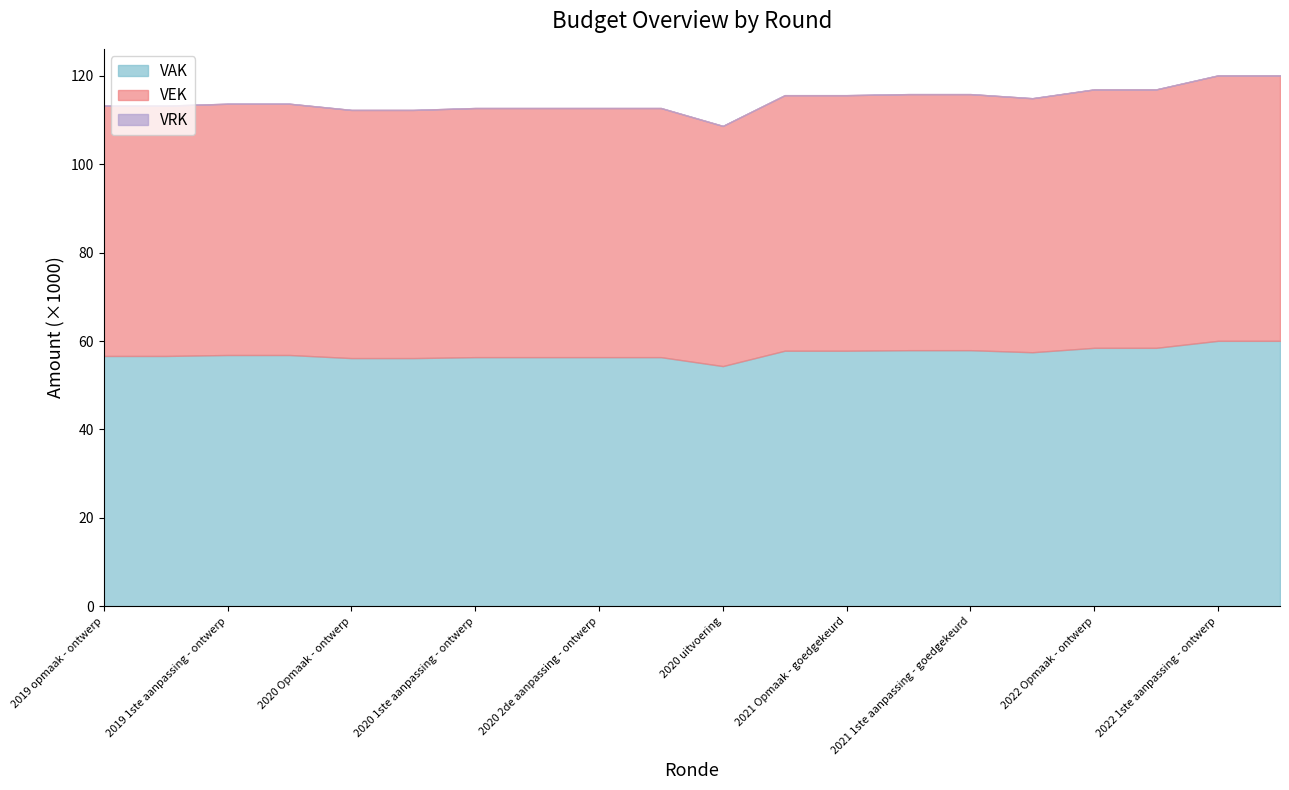

True or false: VEK and VAK intersect in this chart.

False